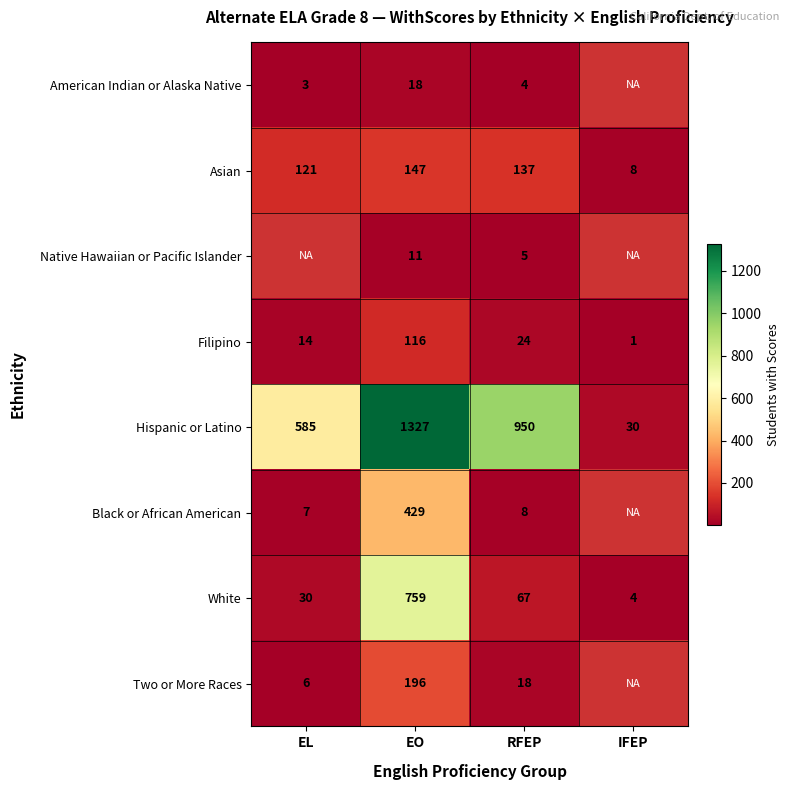

What is the minimum value shown in the chart?

1.0